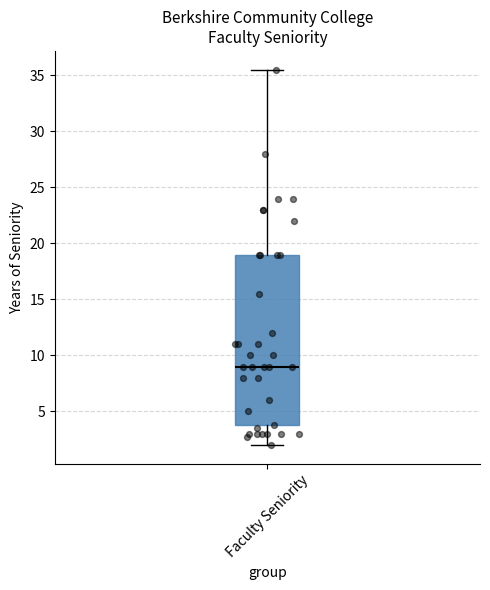

Transcribe this box plot: give where the median line is, the range the box spans, and where the two whiskers end, as read against the y-axis. The values are not printed on the chart, so give them approximately, as read against the axis.

median 9.0, box 4.0 to 19.0, whiskers 2.0 to 35.5